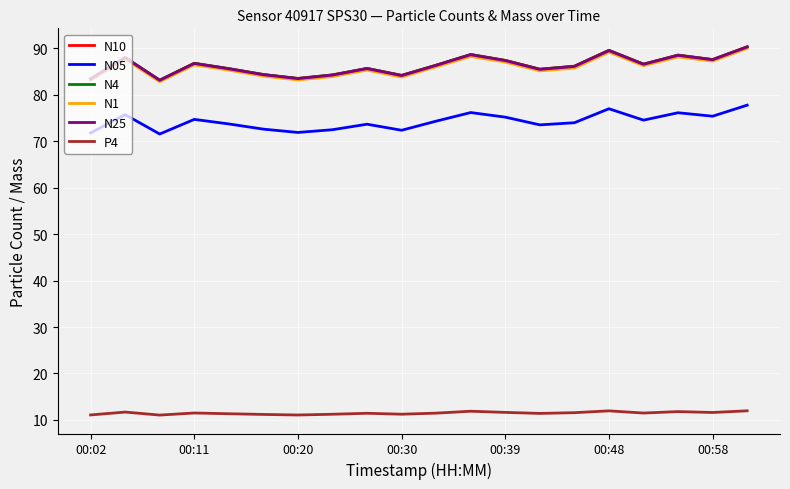

In N4, how many points are lower than both neighbors (excluding endpoints)?

6